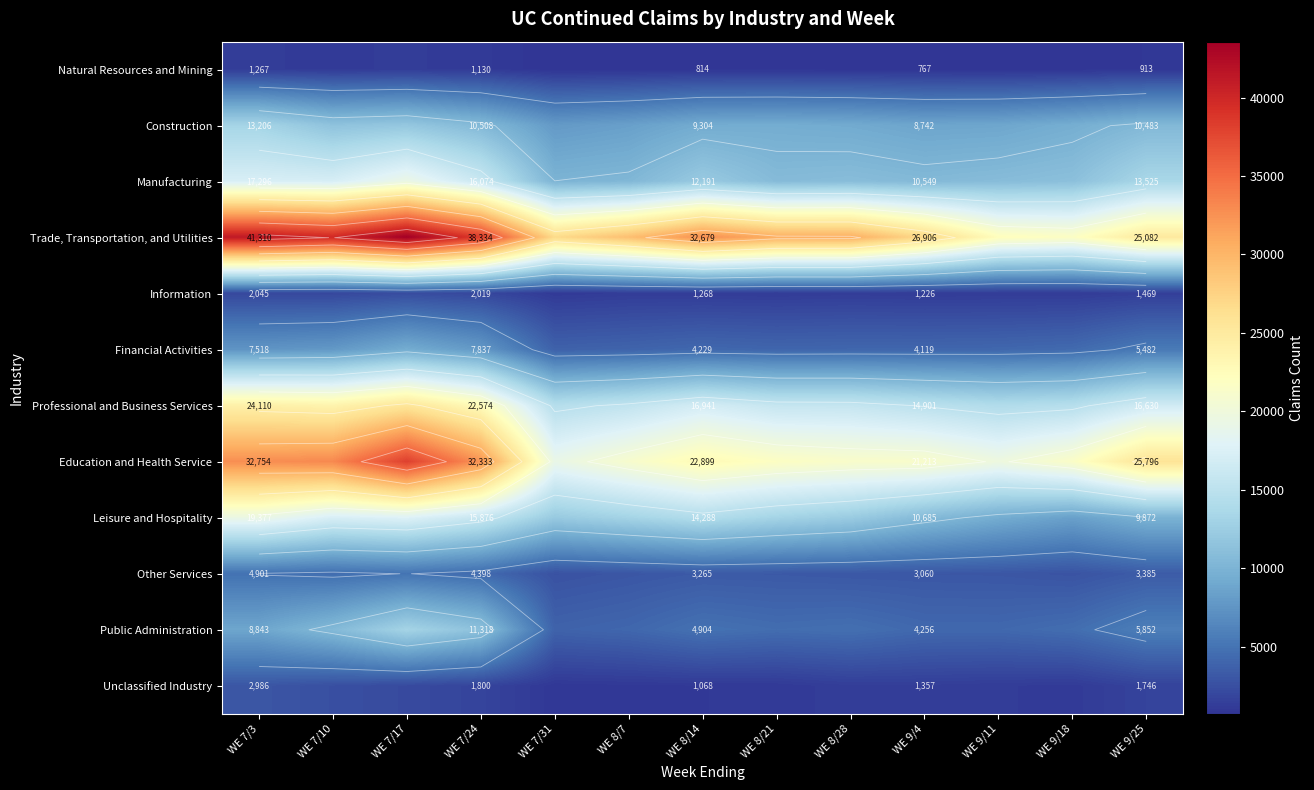

True or false: Manufacturing has a value of 5293 at WE 7/17.

False